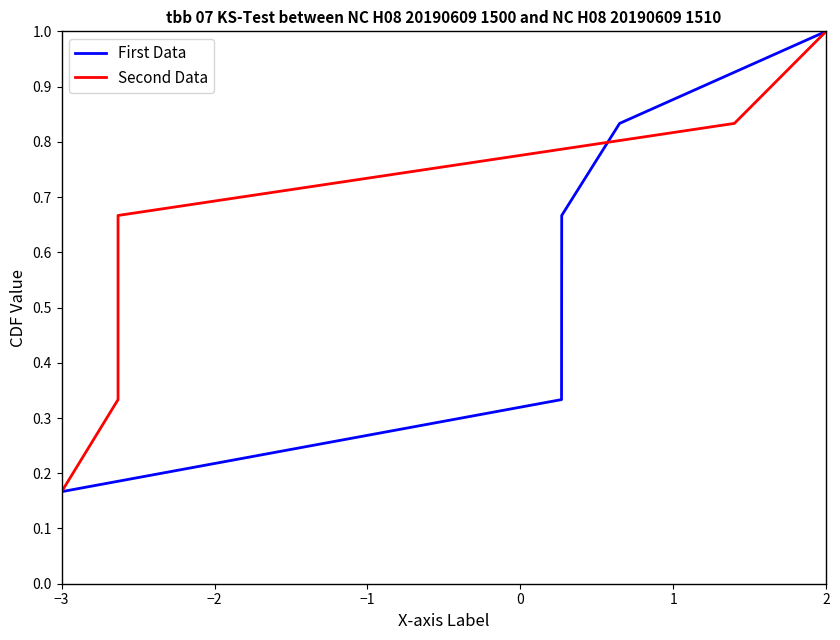

Which series has the largest total across all categories?

First Data